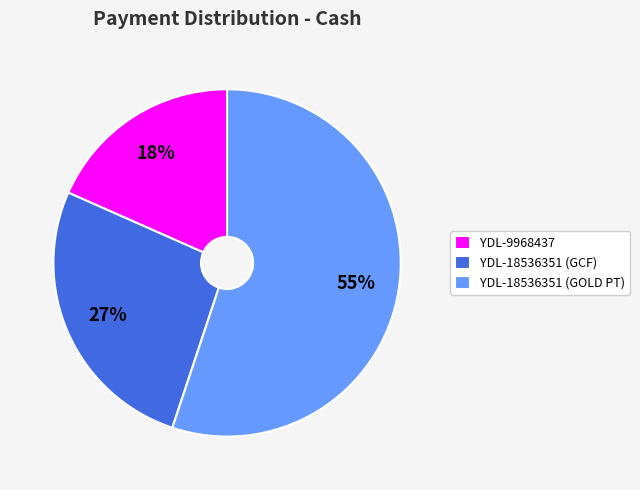

Between YDL-18536351 (GCF) and YDL-9968437, which is larger?

YDL-18536351 (GCF)